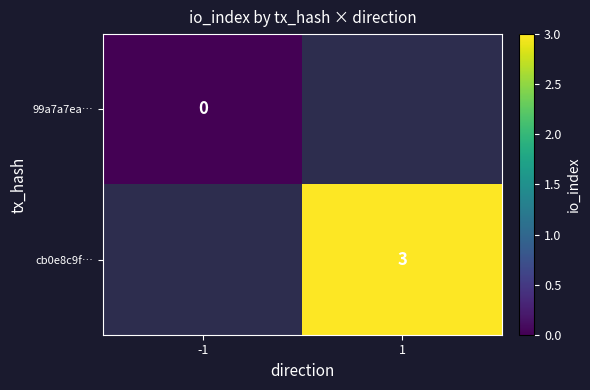

The cb0e8c9f… series shows 1 at 1. True or false?

False